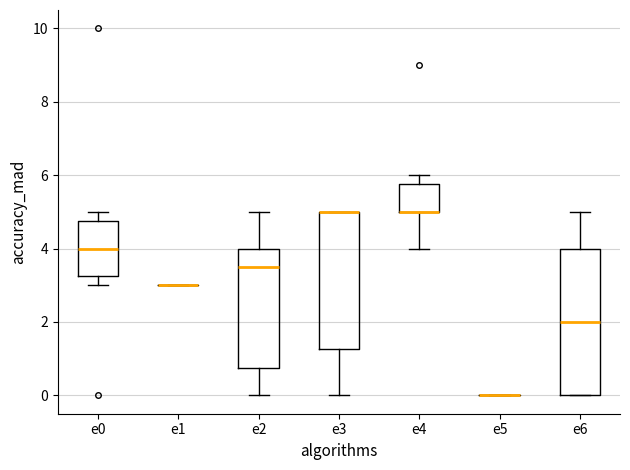

Reading left to right, transcribe this box plot: for each box, give where its median line is, the range the box spans, and where its two whiskers end, as read against the y-axis. The values are not printed on the chart, so give them approximately, as read against the axis.

e0: median 4.0, box 3.2 to 4.8, whiskers 3.0 to 5.0
e1: box collapsed to a line at 3.0, whiskers 3.0 to 3.0
e2: median 3.6, box 0.8 to 4.0, whiskers 0.0 to 5.0
e3: median 5.0 (drawn on the box's upper edge), box 1.2 to 5.0, whiskers 0.0 to 5.0
e4: median 5.0 (drawn on the box's lower edge), box 5.0 to 5.8, whiskers 4.0 to 6.0
e5: box collapsed to a line at 0.0, whiskers 0.0 to 0.0
e6: median 2.0, box 0.0 to 4.0, whiskers 0.0 to 5.0